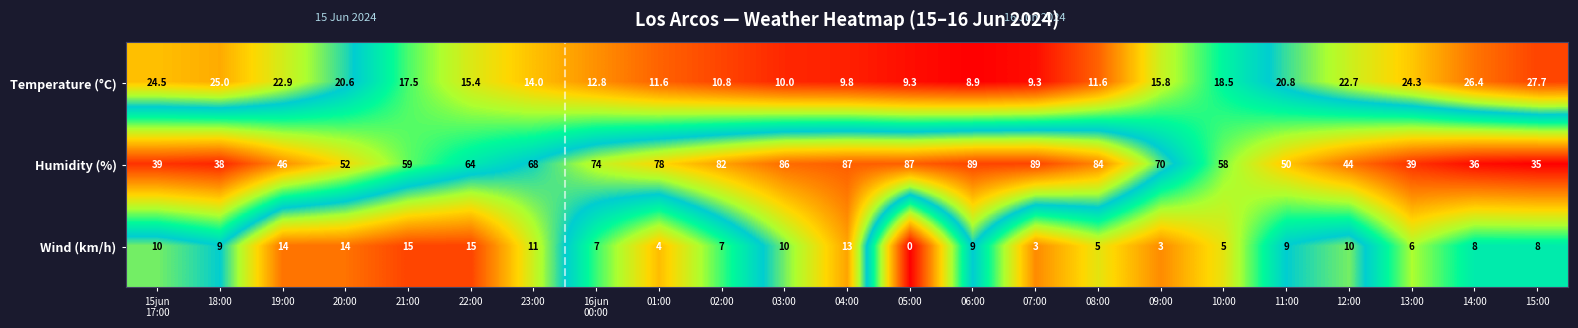

List the series in order of their peak value, lowest first.

Wind (km/h), Temperature (°C), Humidity (%)